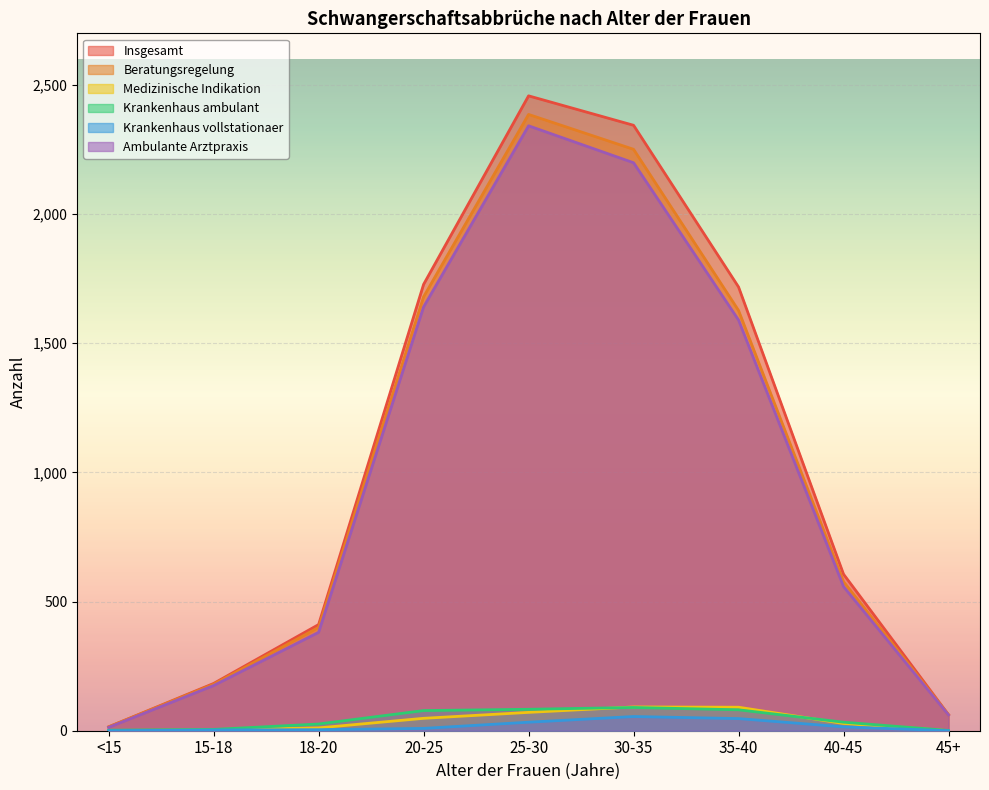

The value of Krankenhaus vollstationaer at 35-40 is 16. True or false?

False